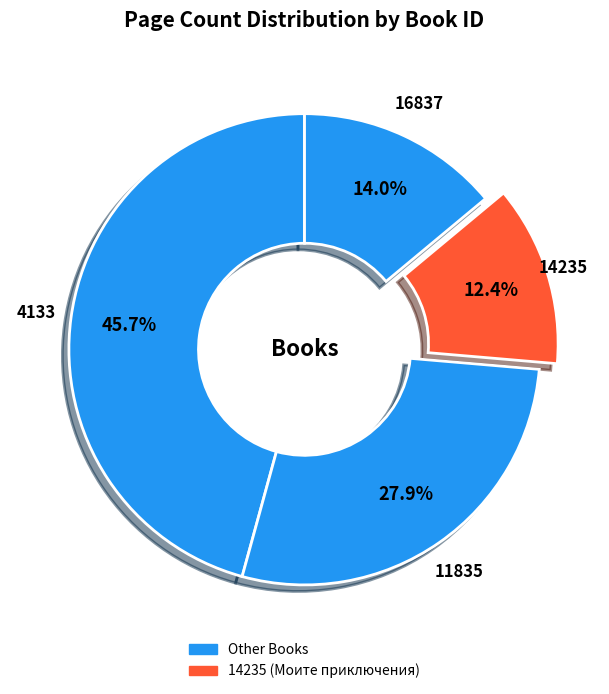

Count the number of slices in the pie.

4